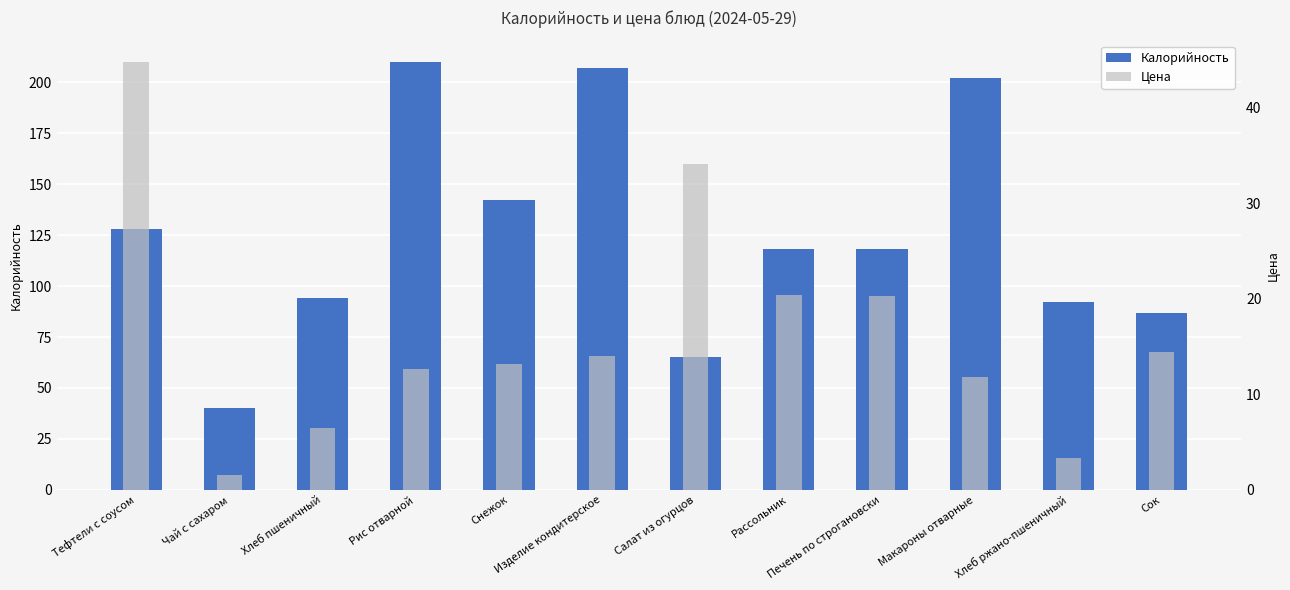

The Калорийность series shows 34.9 at Сок. True or false?

False